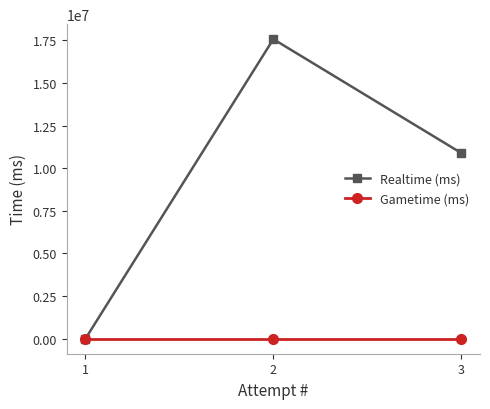

What is the greatest value displayed?

17565269